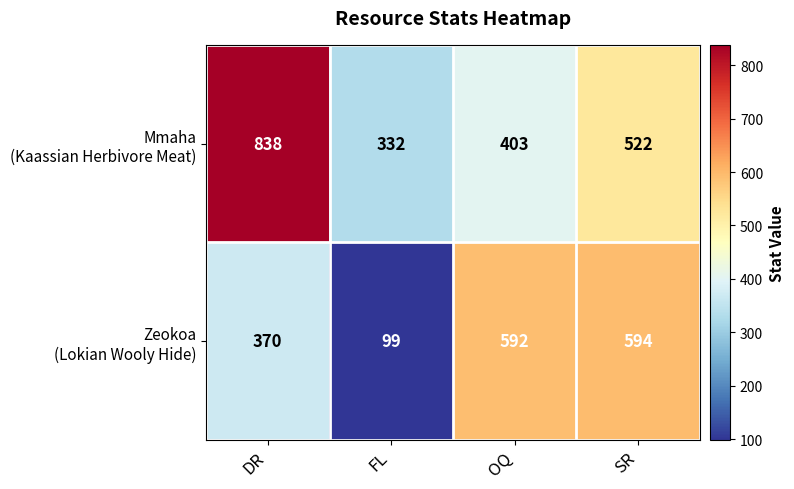

What is the greatest value displayed?

838